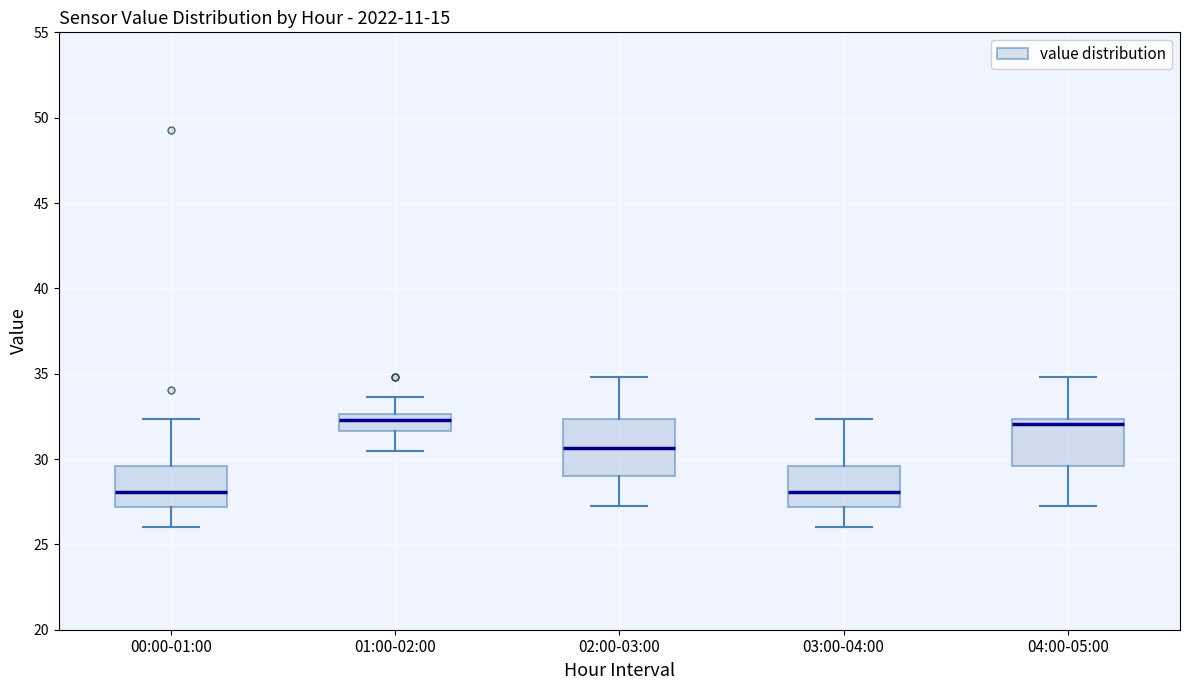

Where is the upper edge of the box for 03:00-04:00 on the y-axis? The values are not printed on the chart, so give them approximately, as read against the axis.

29.5